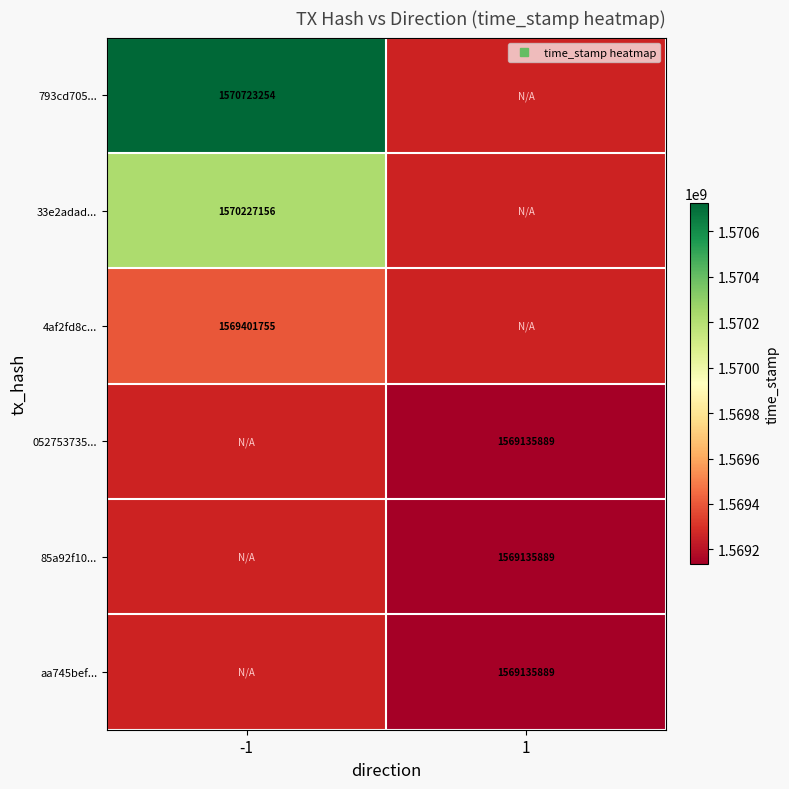

At which label does 793cd705... reach its peak?

-1